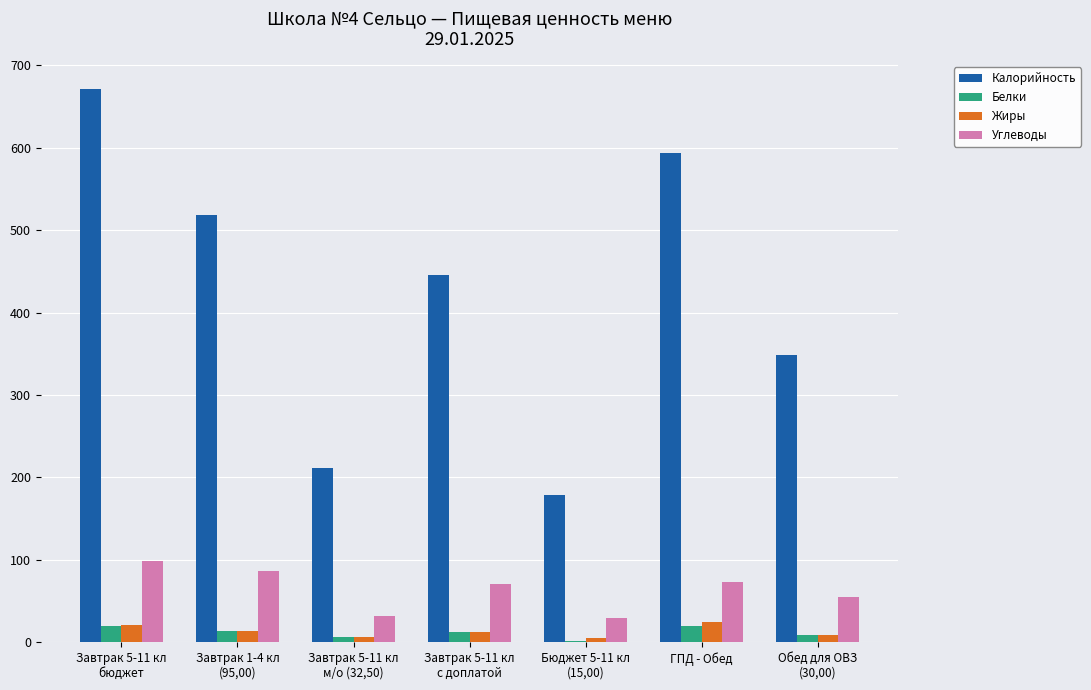

What is the difference between the Белки values at Завтрак 5-11 кл
м/о (32,50) and Обед для ОВЗ
(30,00)?

3